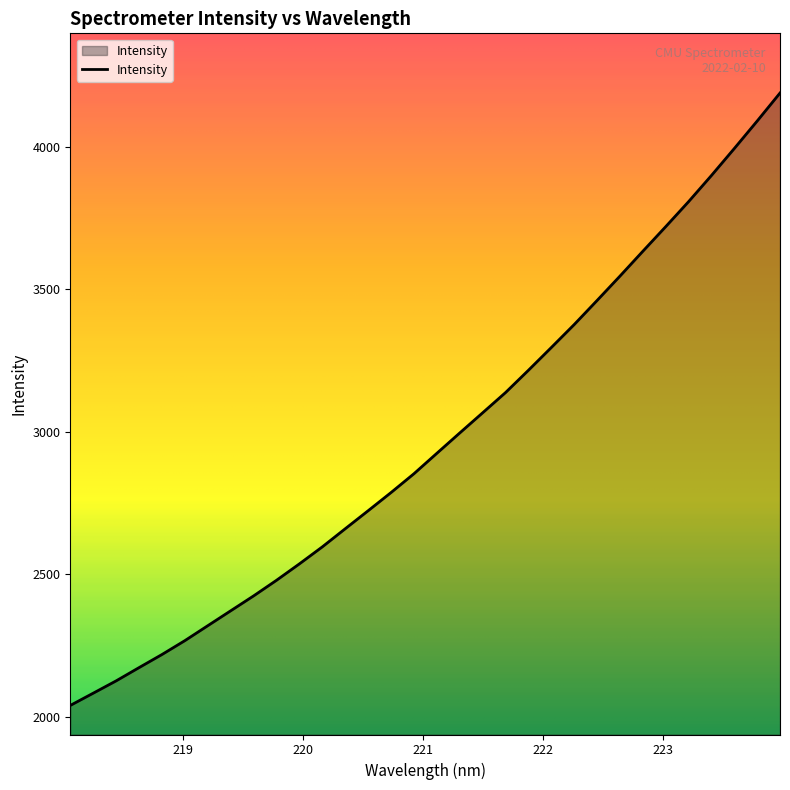

What is the smallest value displayed?

2039.6